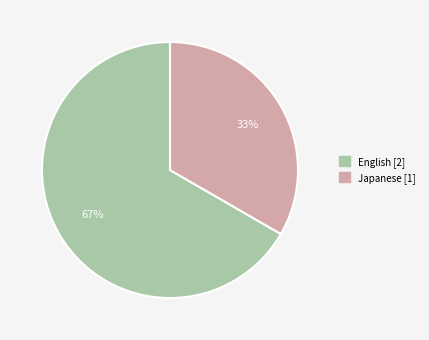

To the nearest percent, what is the average slice percentage?

50%